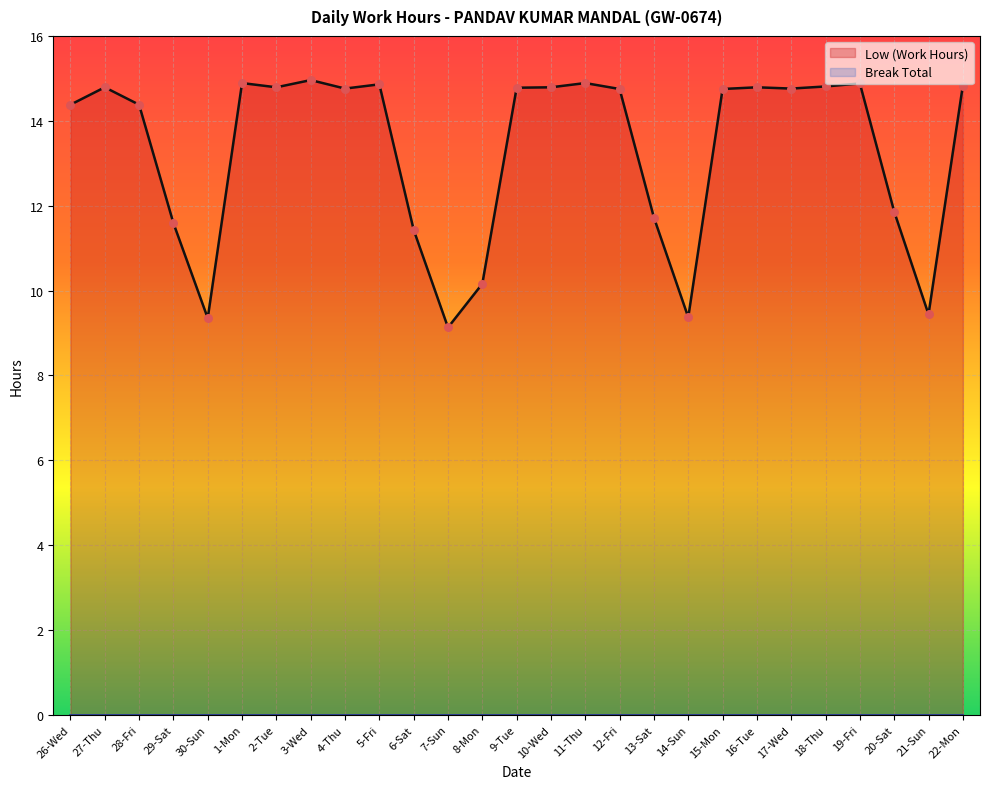

Approximately how many times larger is the value at 26-Wed compared to 3-Wed?

1.0